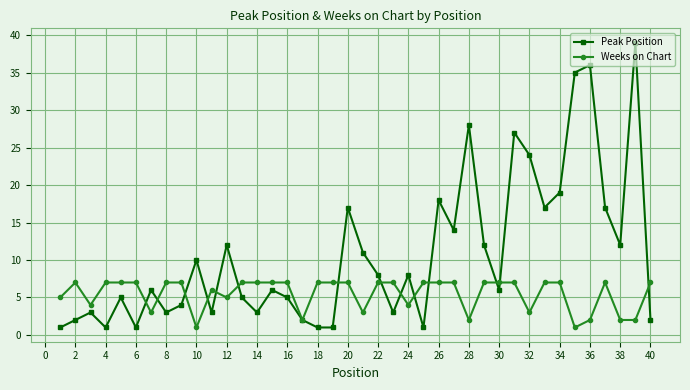

What is the sum of all Peak Position values?

428